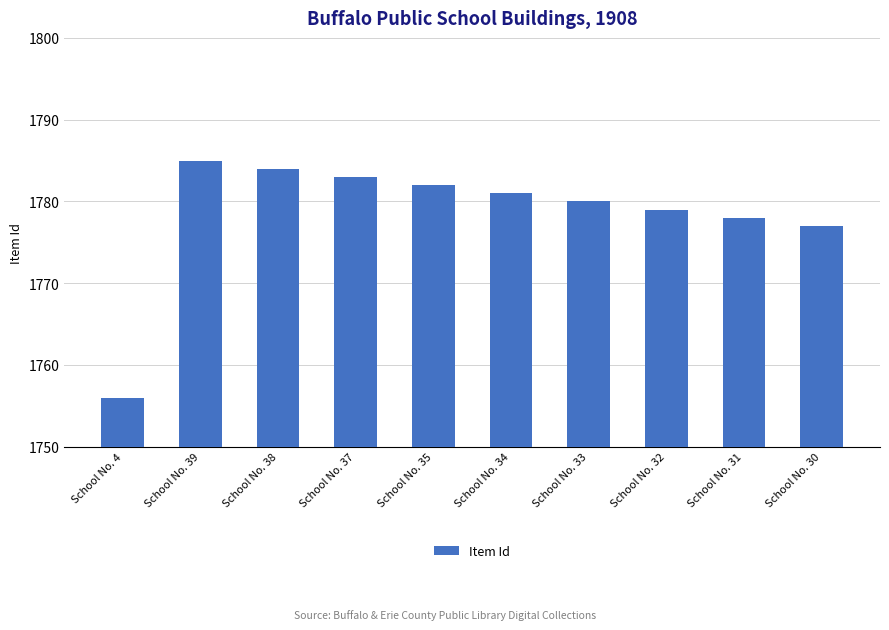

Is it true that the value at School No. 30 is 1078?

False